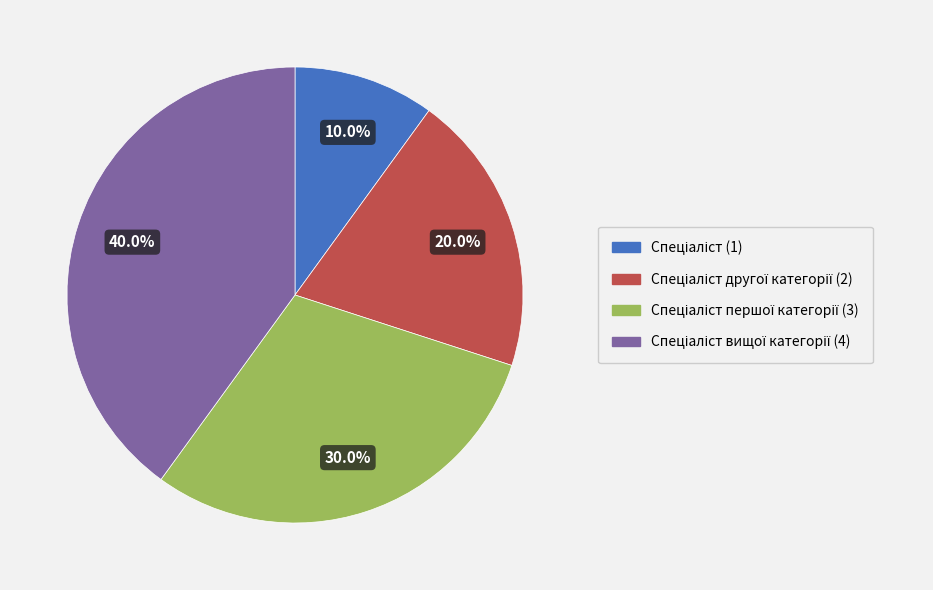

Does any single category account for the majority?

No